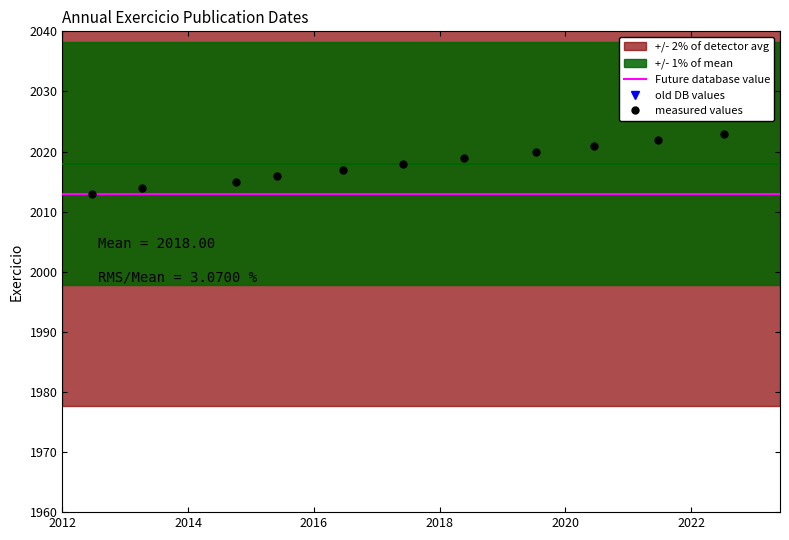

True or false: the data has more than 0 interior local peaks.

False